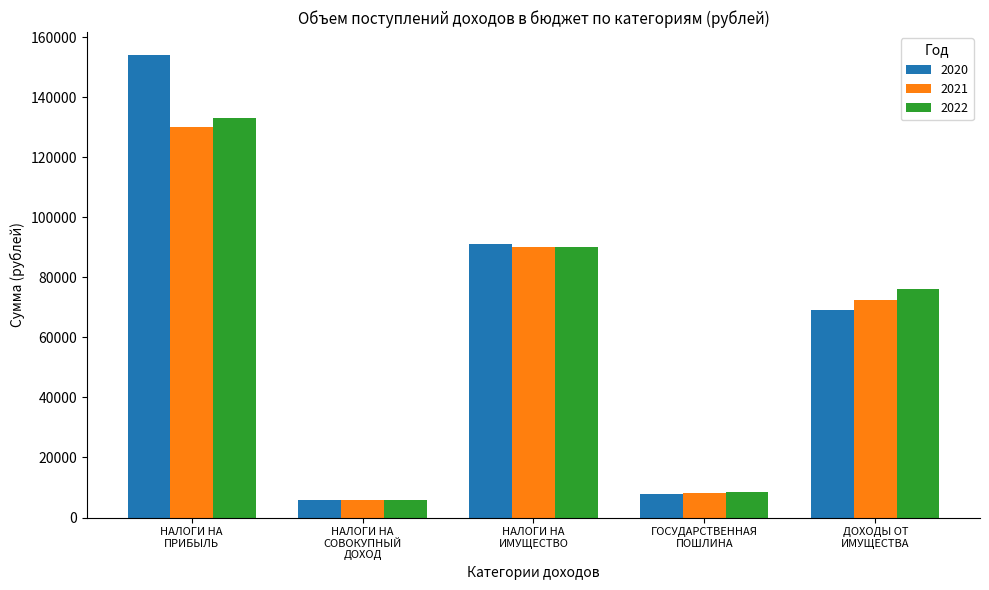

Where does the 2021 series first go above 72550?

НАЛОГИ НА
ПРИБЫЛЬ